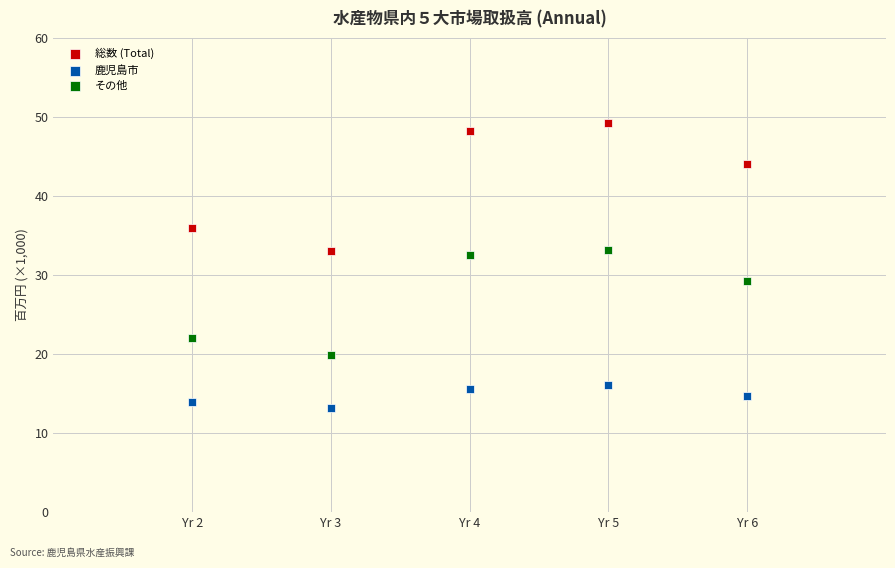

Across all data points, what is the range of X values (max minus min)?

4.0